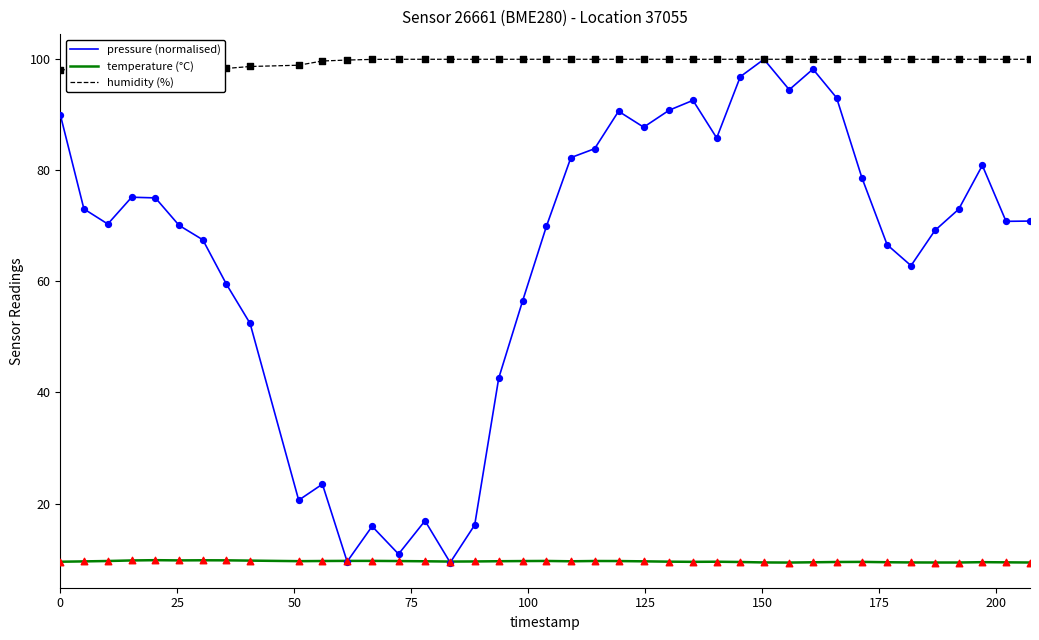

Which series has the widest spread of values?

pressure (normalised)